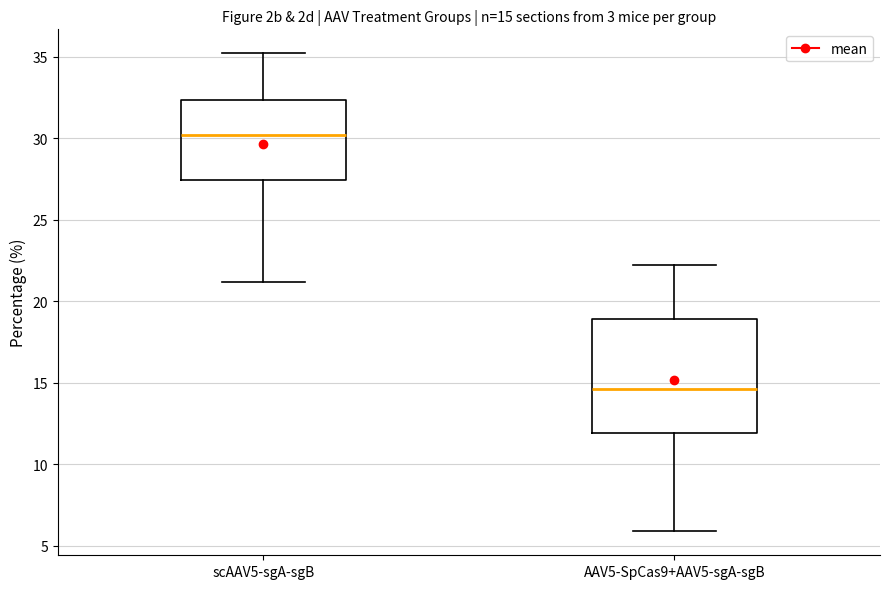

Which box's median line is the highest?

scAAV5-sgA-sgB